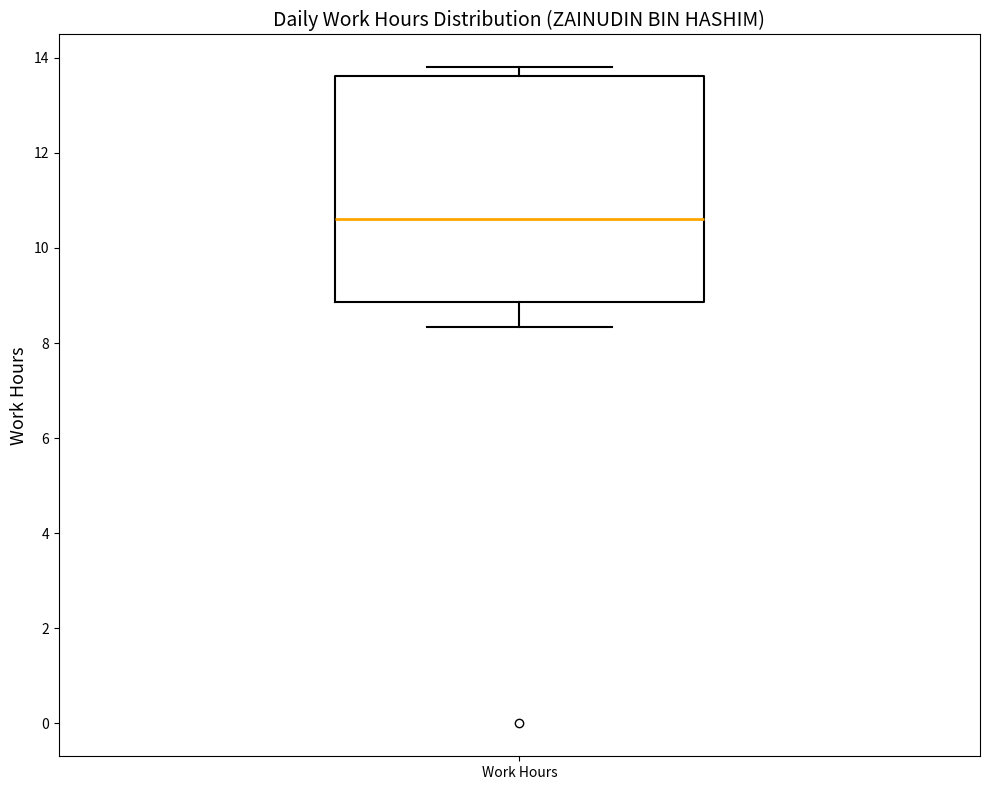

Transcribe this box plot: give where the median line is, the range the box spans, and where the two whiskers end, as read against the y-axis. The values are not printed on the chart, so give them approximately, as read against the axis.

median 10.6, box 8.8 to 13.6, whiskers 8.4 to 13.8